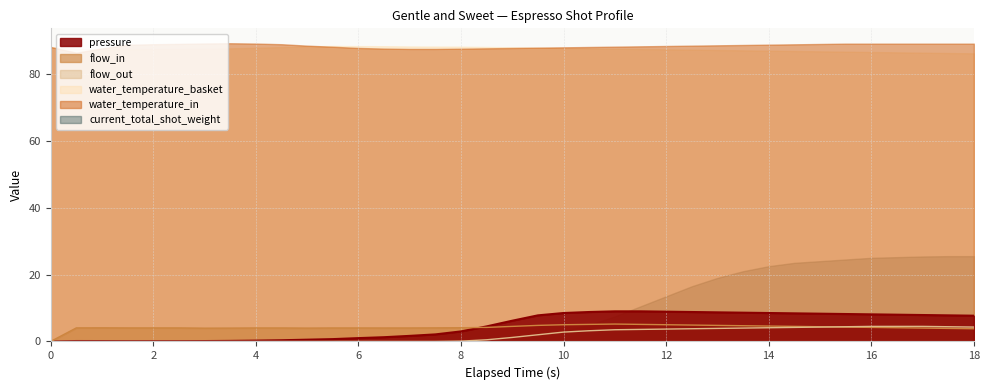

In pressure, how many points are higher than both neighbors (excluding endpoints)?

1